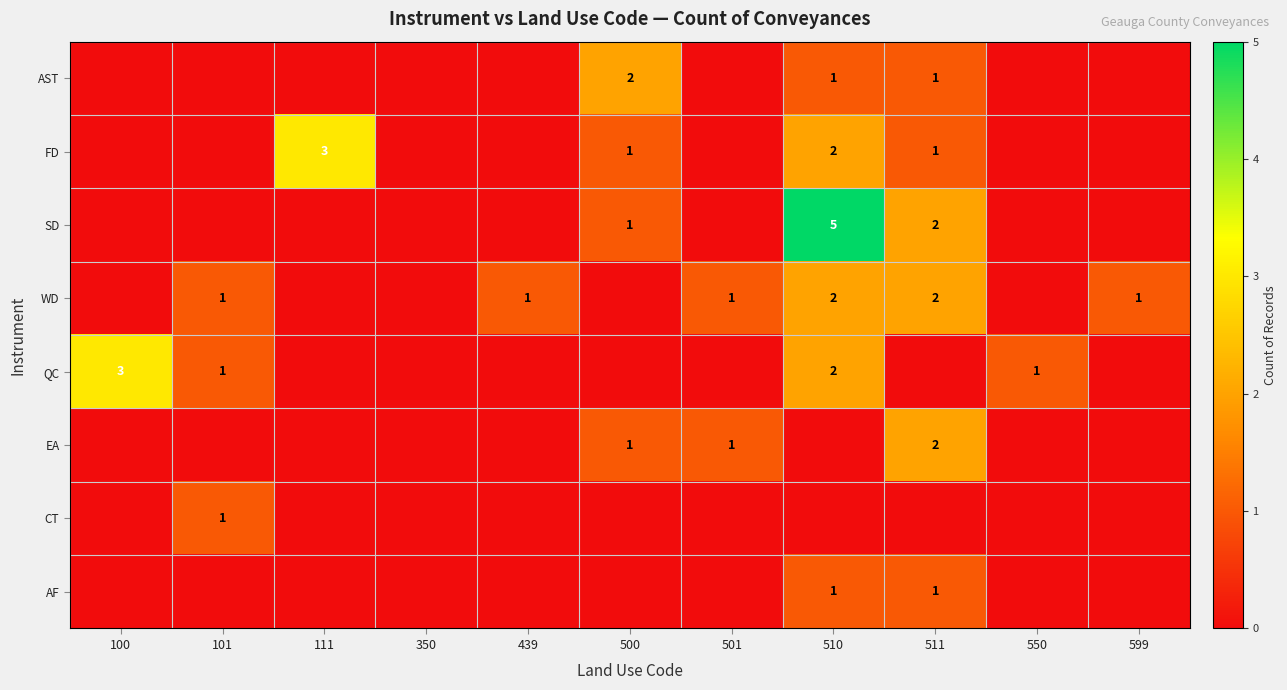

Which label corresponds to the largest value in the chart?

510